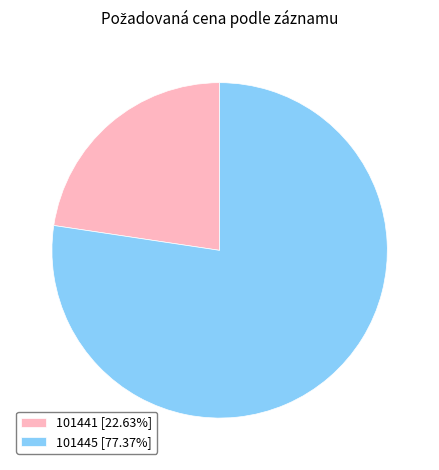

Rank the categories by value from lowest to highest.

101441, 101445